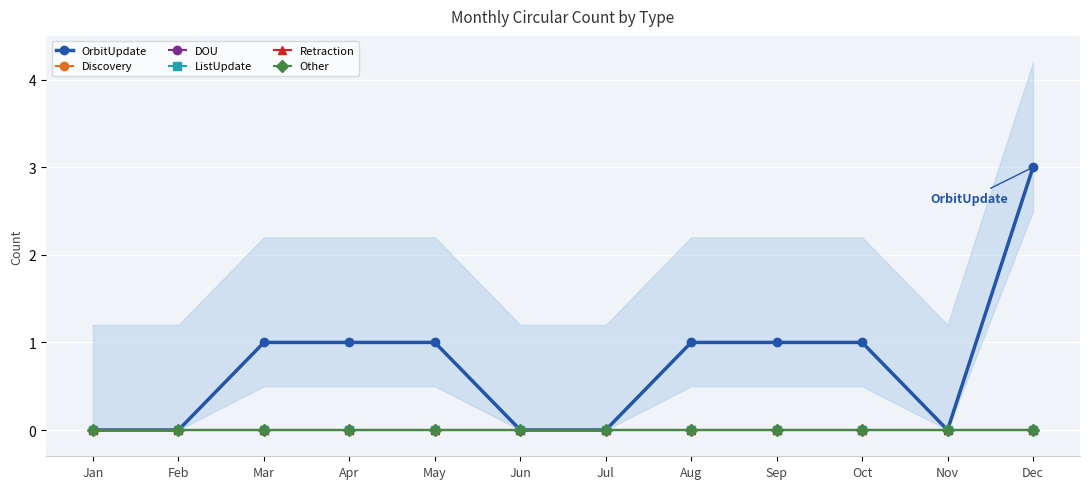

How many lines are shown in the chart?

6